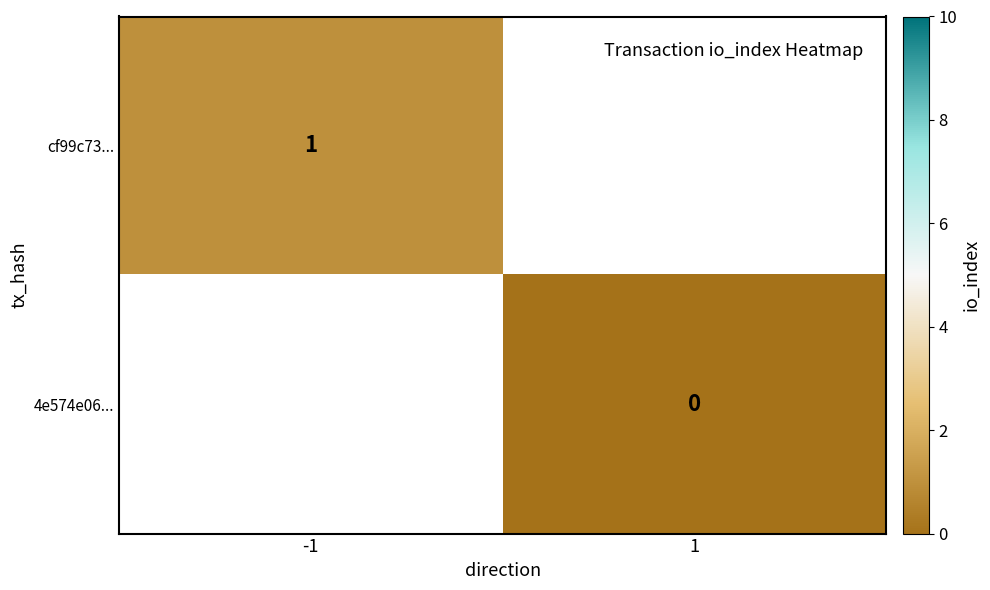

Which category has the highest value in the 4e574e06... series?

-1